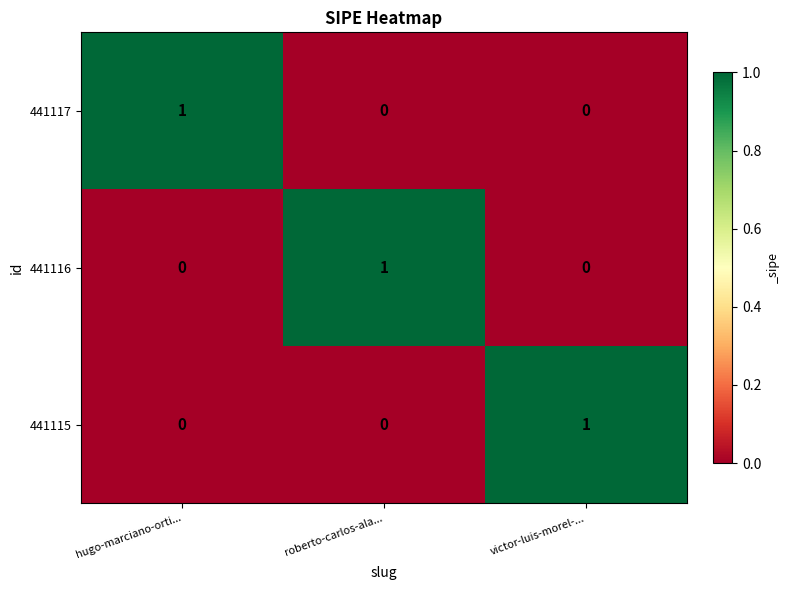

Count the 441115 values in the range 0 to 1.

3